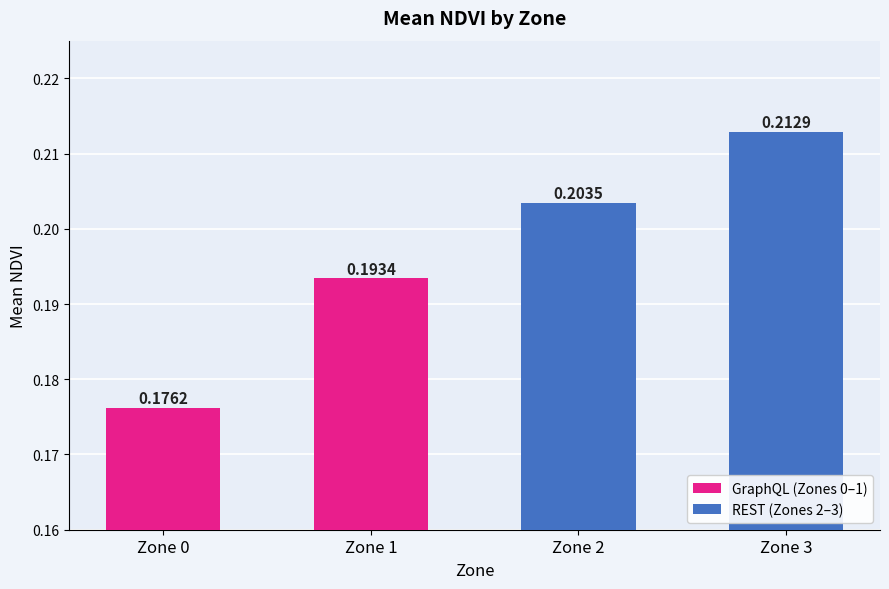

Count the values in the range 0 to 1.

4